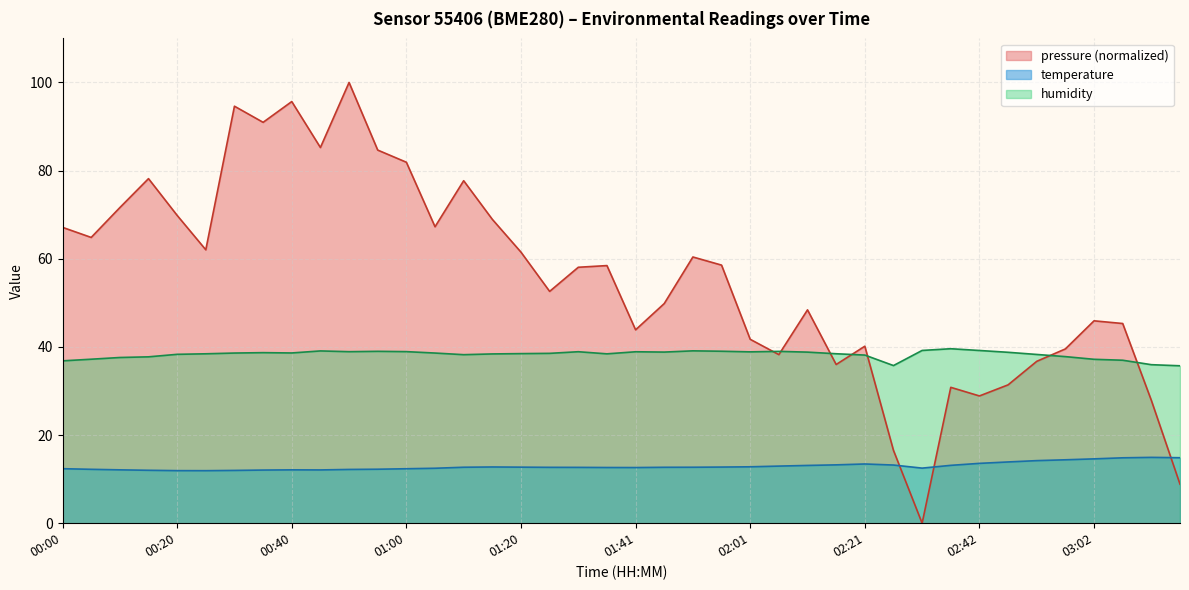

True or false: temperature and humidity cross at least once.

False